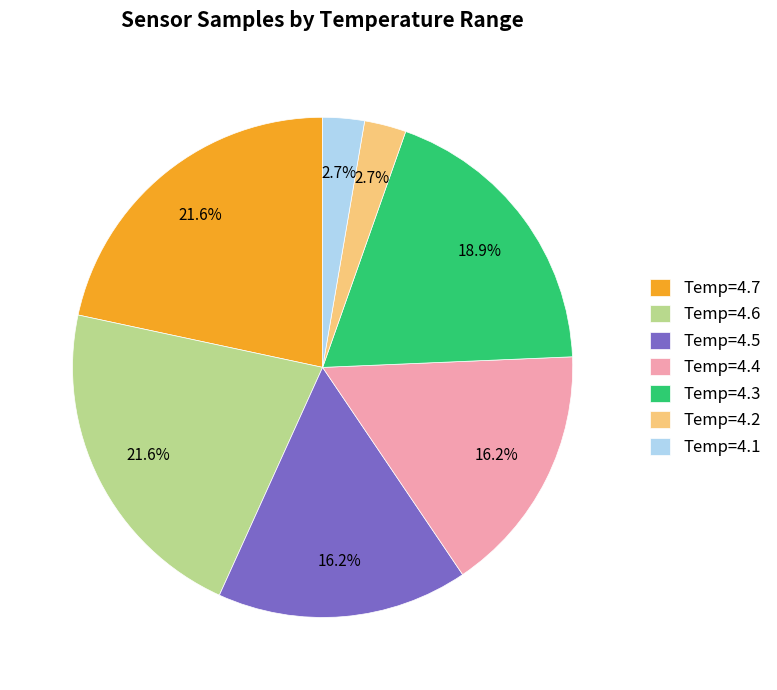

How many slices are in this pie chart?

7